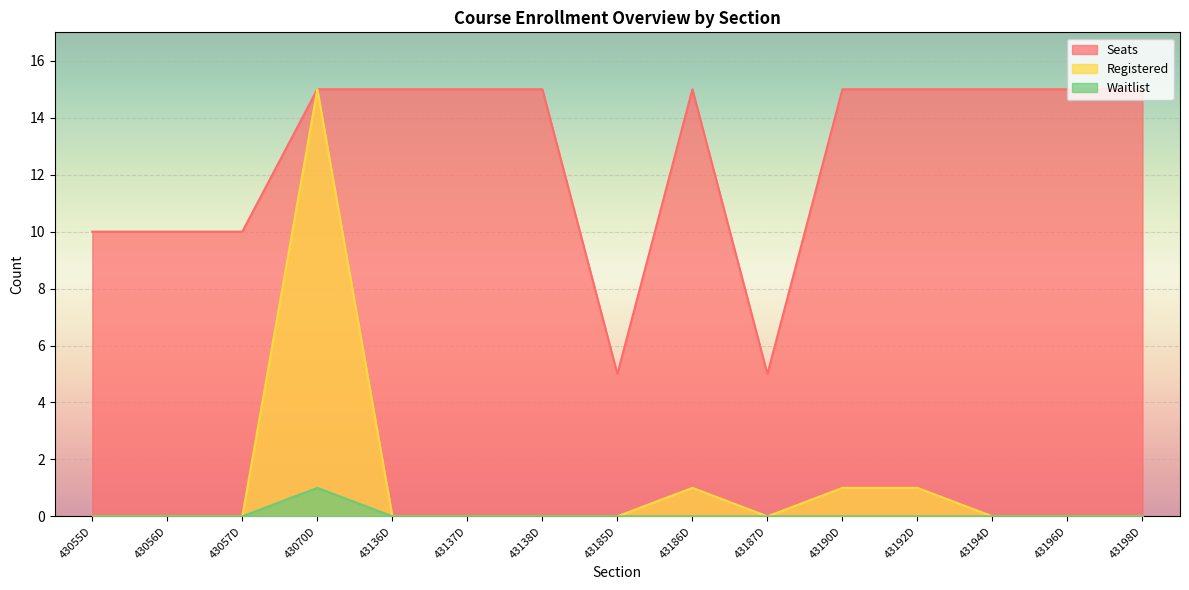

What is the sum of the Seats values at 43137D and 43136D?

30